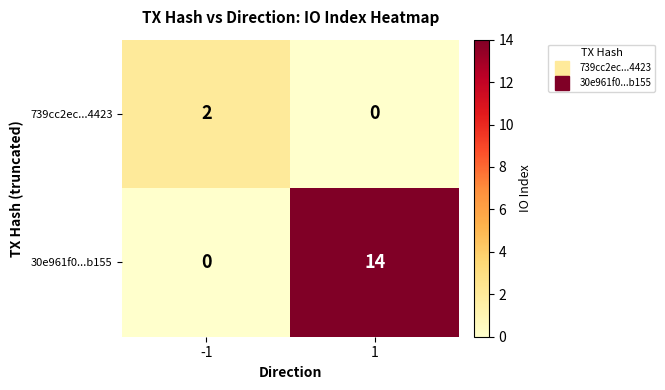

What is the difference between the 30e961f0...b155 values at -1 and 1?

14